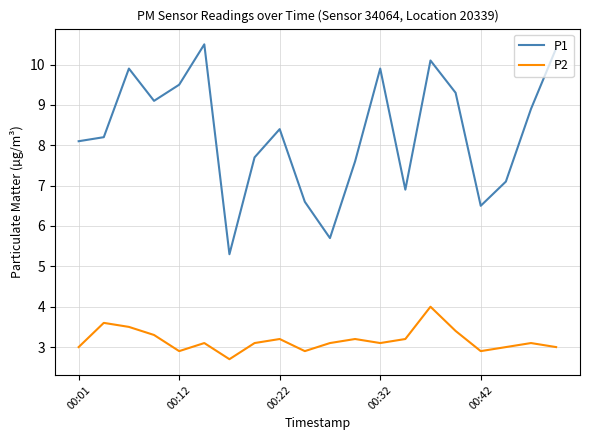

Which series has the largest range (max minus min)?

P1